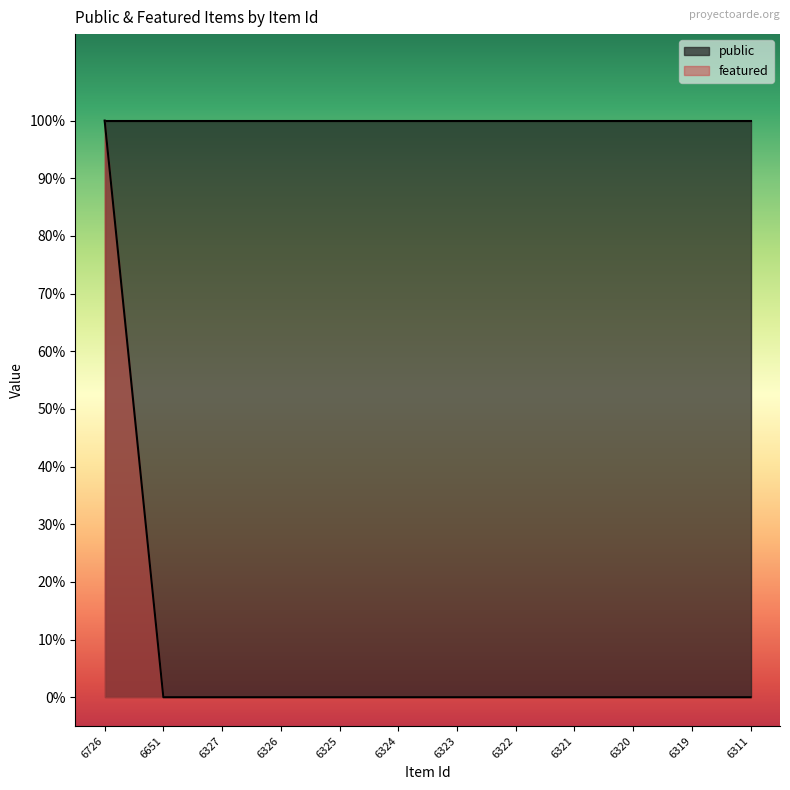

What is the maximum value shown in the chart?

1